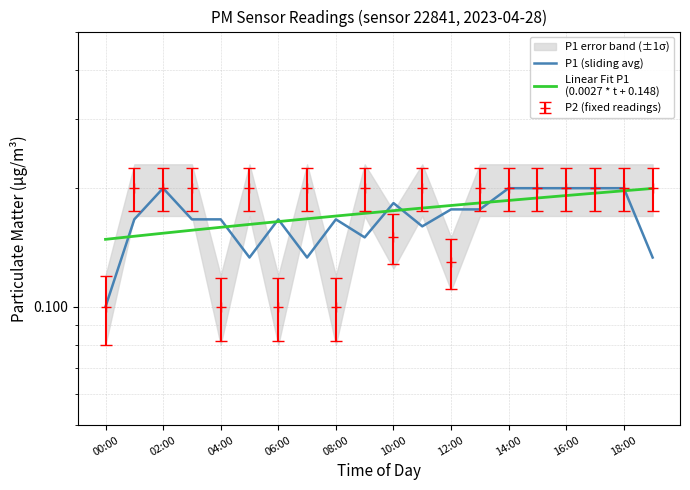

Which series has the largest total across all categories?

Linear Fit P1
(0.0027 * t + 0.148)